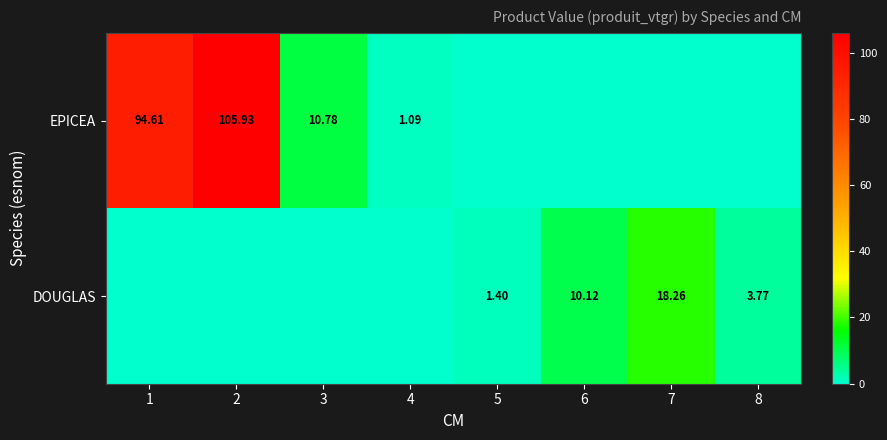

How many categories are shown in the chart?

8